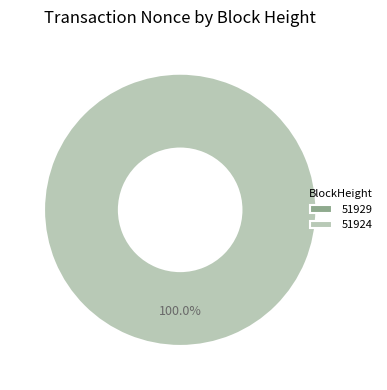

Which category has the smallest portion of the pie?

51929